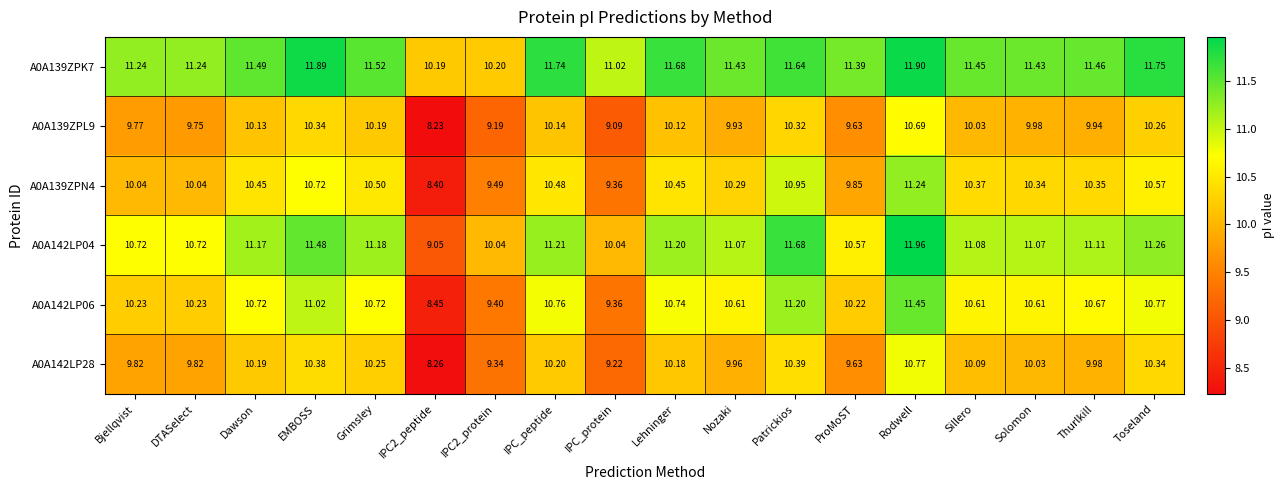

At which category is the sum across all series the highest?

Rodwell